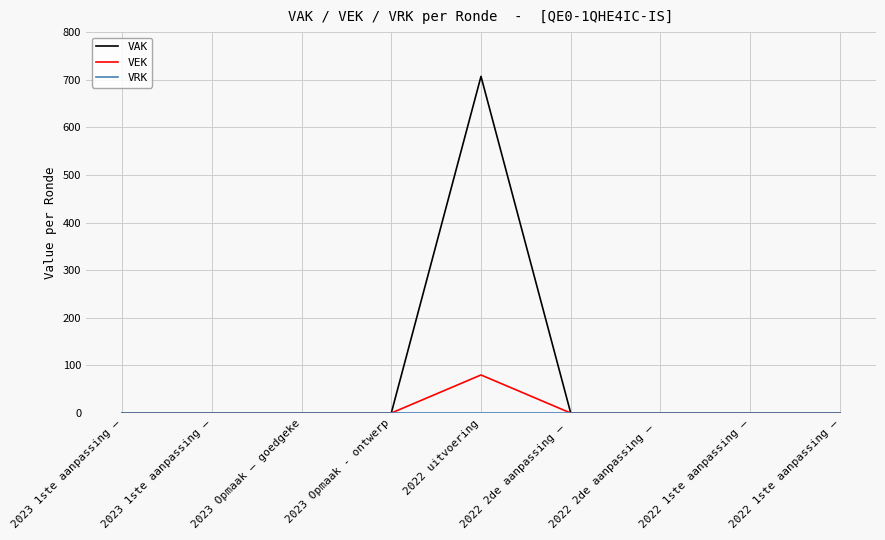

Reading left to right, what are all the values shown in this chart?

VAK: 2023 1ste aanpassing –=0	2023 1ste aanpassing –=0	2023 Opmaak – goedgeke=0	2023 Opmaak - ontwerp=0	2022 uitvoering=707	2022 2de aanpassing – =0	2022 2de aanpassing – =0	2022 1ste aanpassing –=0	2022 1ste aanpassing –=0
VEK: 2023 1ste aanpassing –=0	2023 1ste aanpassing –=0	2023 Opmaak – goedgeke=0	2023 Opmaak - ontwerp=0	2022 uitvoering=80	2022 2de aanpassing – =0	2022 2de aanpassing – =0	2022 1ste aanpassing –=0	2022 1ste aanpassing –=0
VRK: 2023 1ste aanpassing –=0	2023 1ste aanpassing –=0	2023 Opmaak – goedgeke=0	2023 Opmaak - ontwerp=0	2022 uitvoering=0	2022 2de aanpassing – =0	2022 2de aanpassing – =0	2022 1ste aanpassing –=0	2022 1ste aanpassing –=0